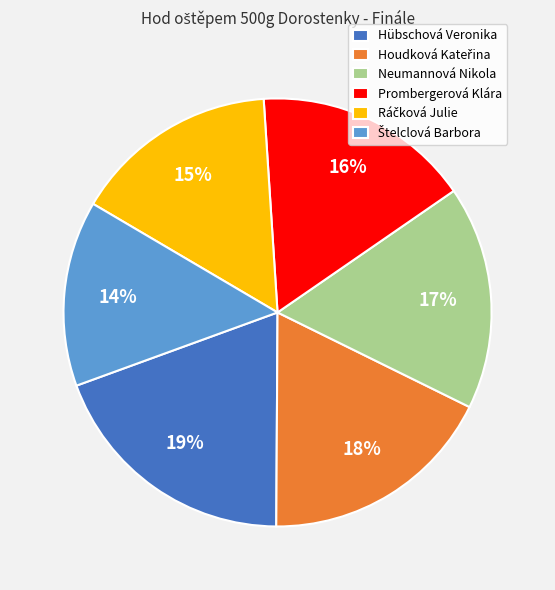

What is the largest slice in the pie chart?

Hübschová Veronika